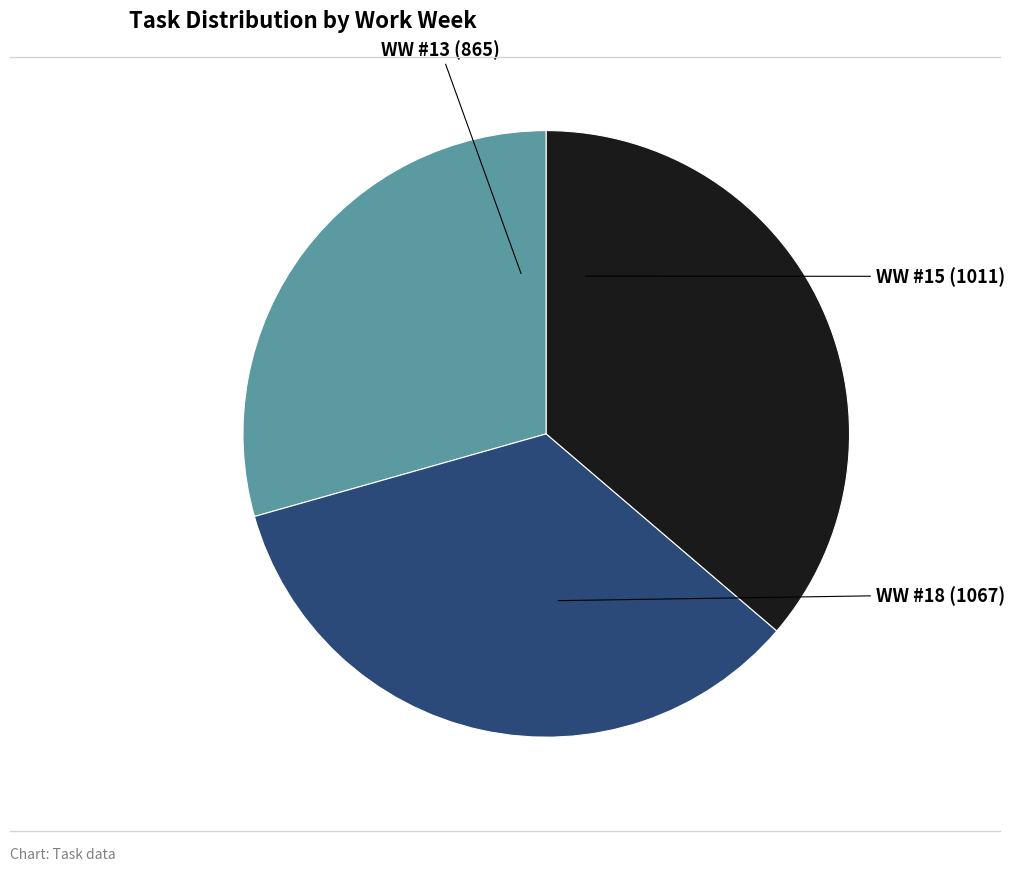

How many slices are in this pie chart?

3